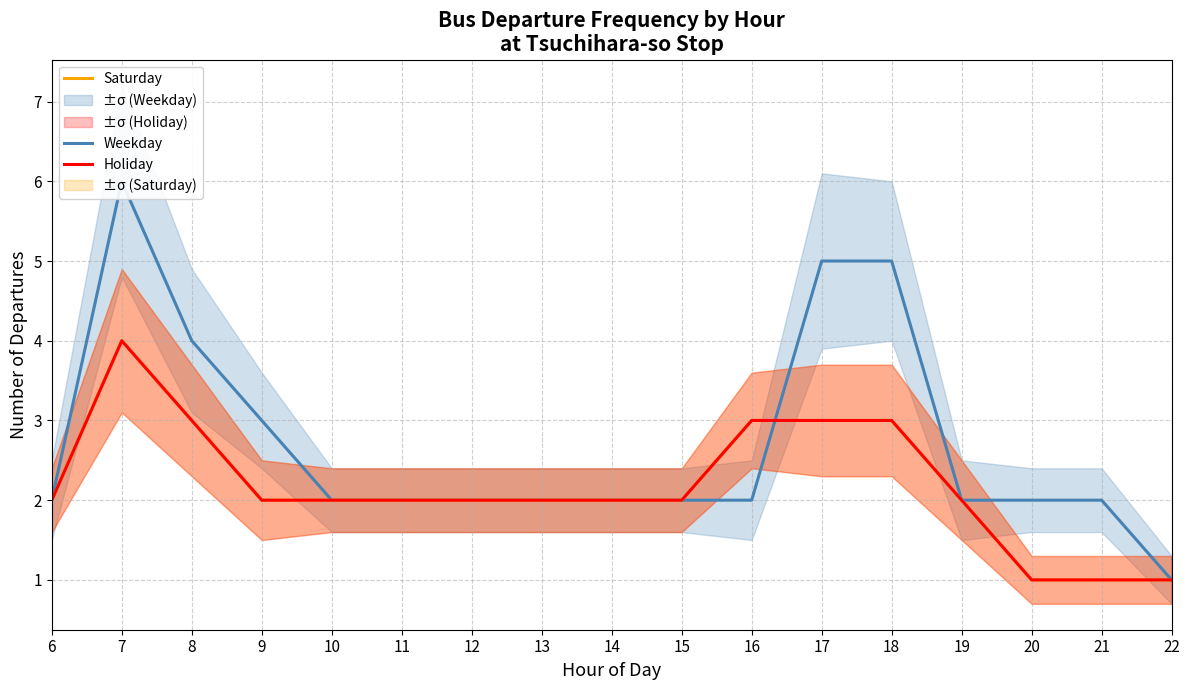

At which label does Saturday reach its peak?

7